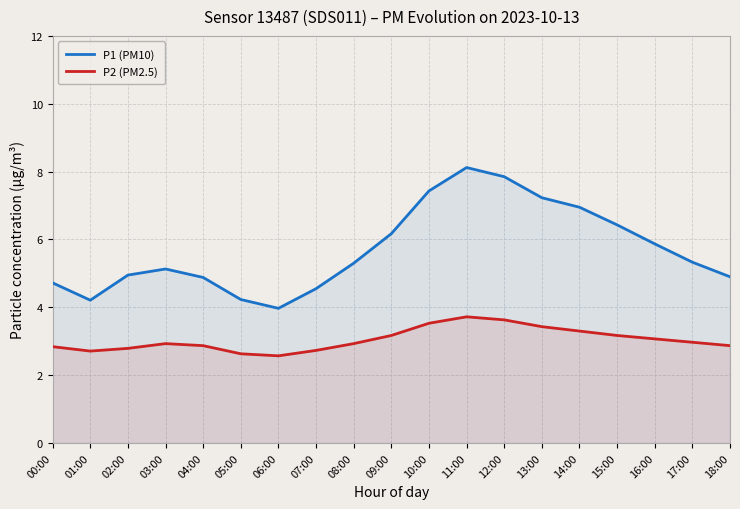

What value does the P2 (PM2.5) series have at 18:00?

2.9